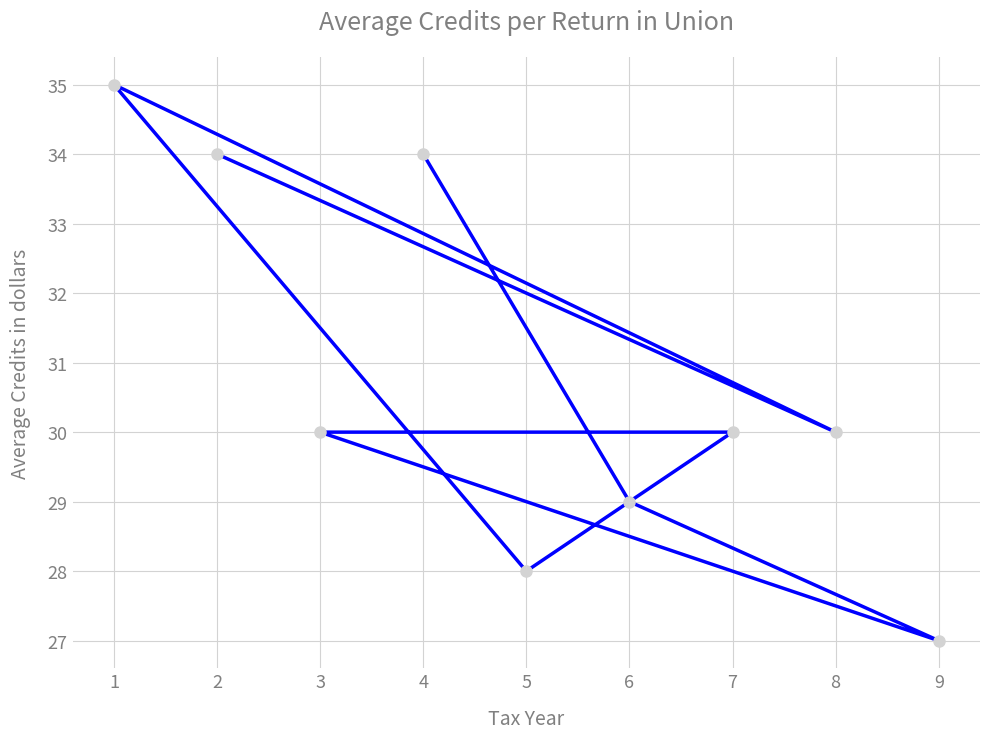

How many series are shown in this chart?

1